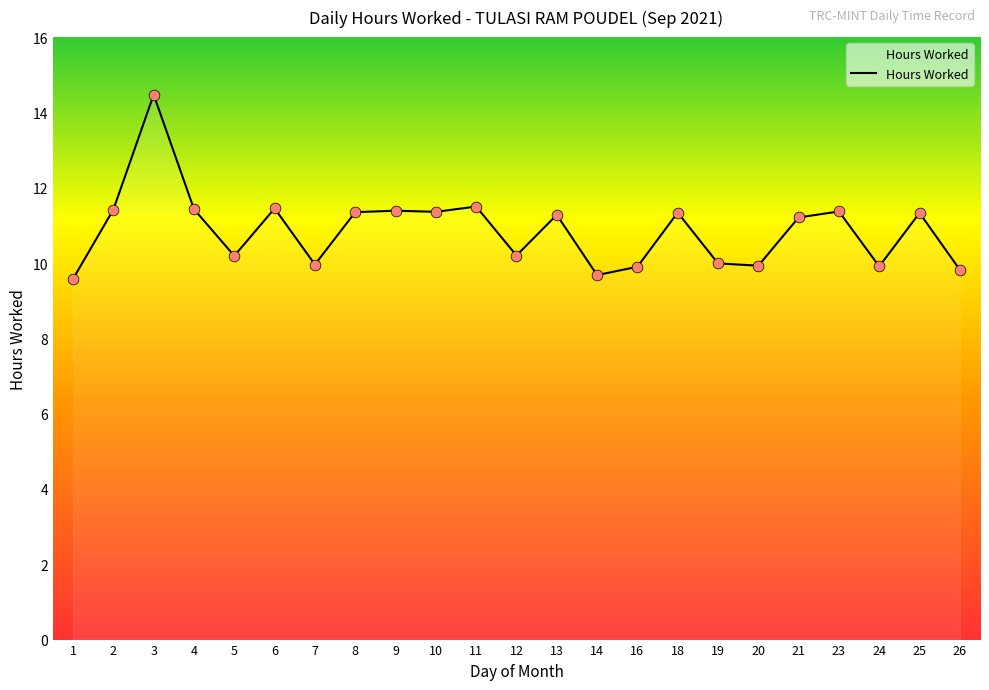

Between 23 and 3, which is larger?

3